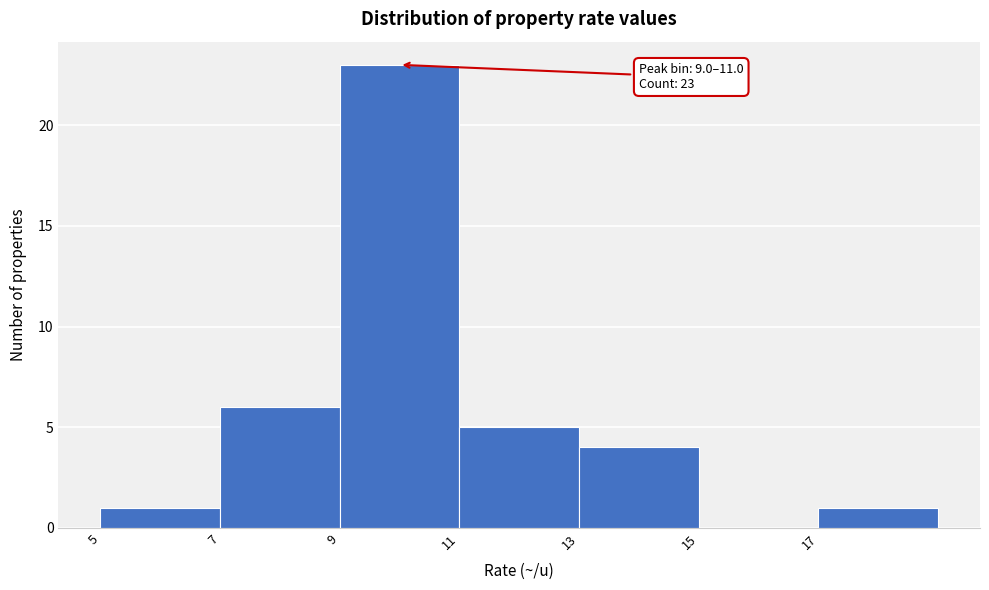

Over which range of the x-axis is the bar tallest?

9 to 11